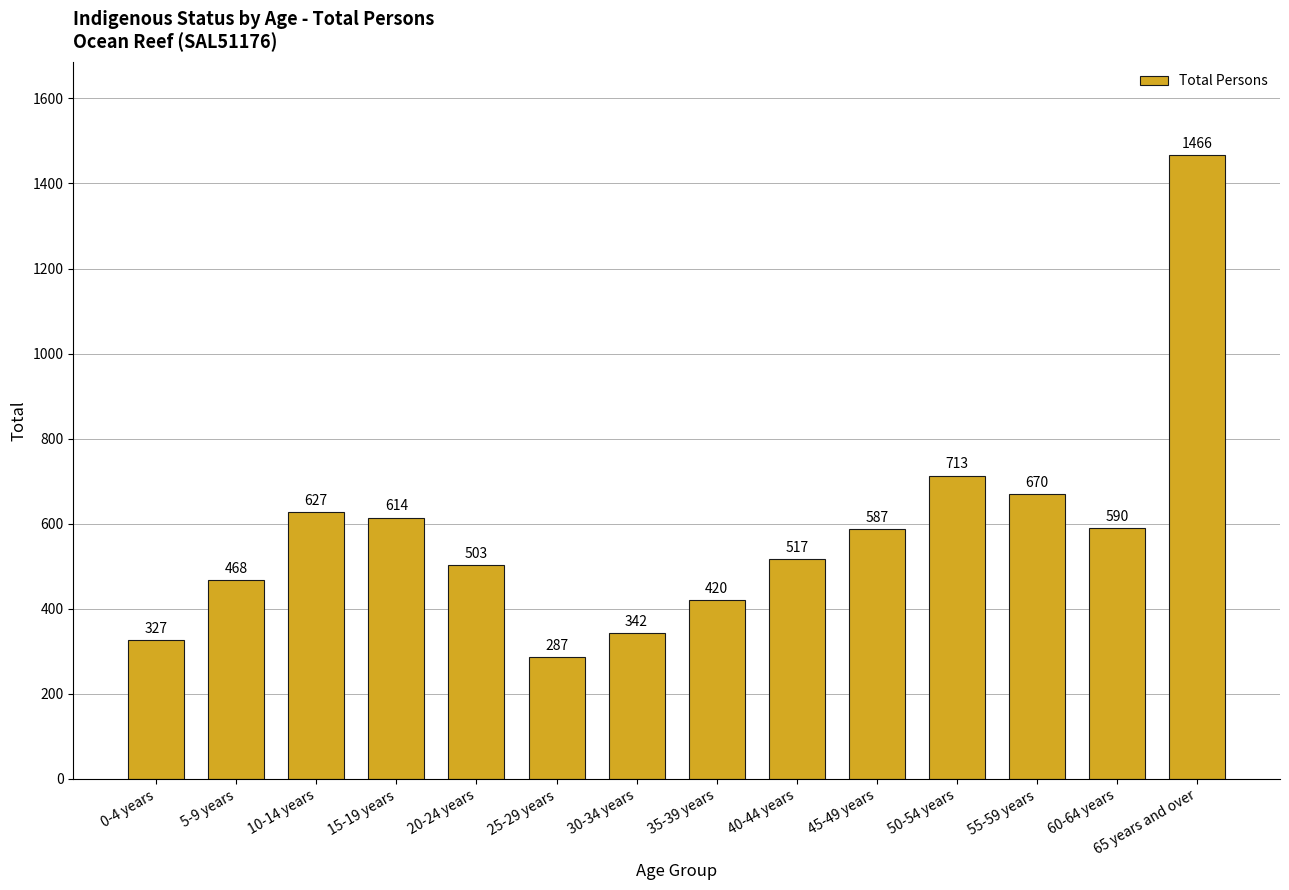

Reading left to right, extract all data points from this chart.

327	468	627	614	503	287	342	420	517	587	713	670	590	1466